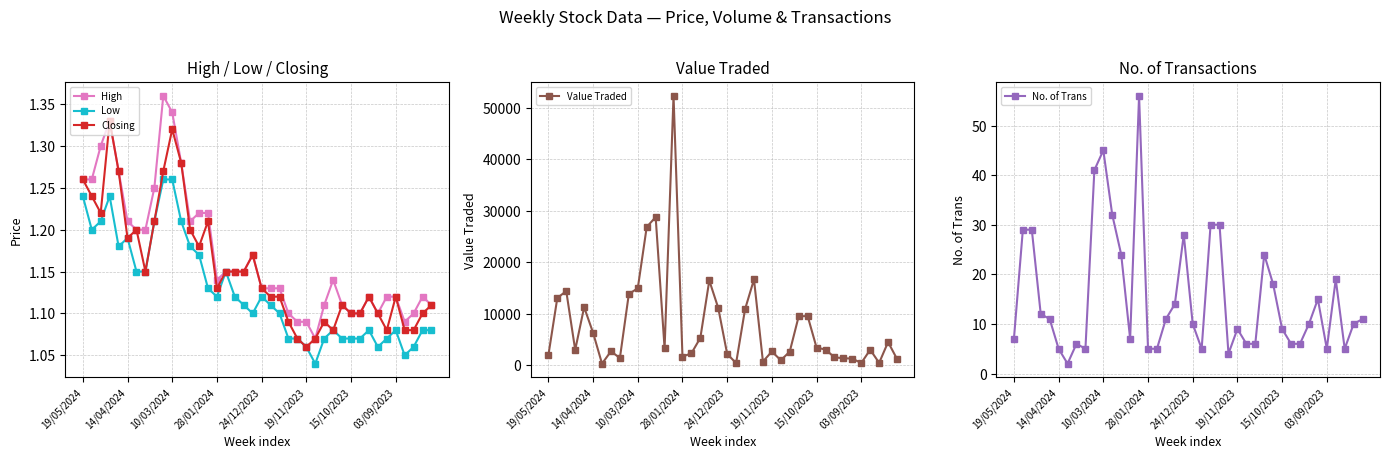

Rank the series by their maximum value, from lowest to highest.

Low, Closing, High, No. of Trans, Value Traded